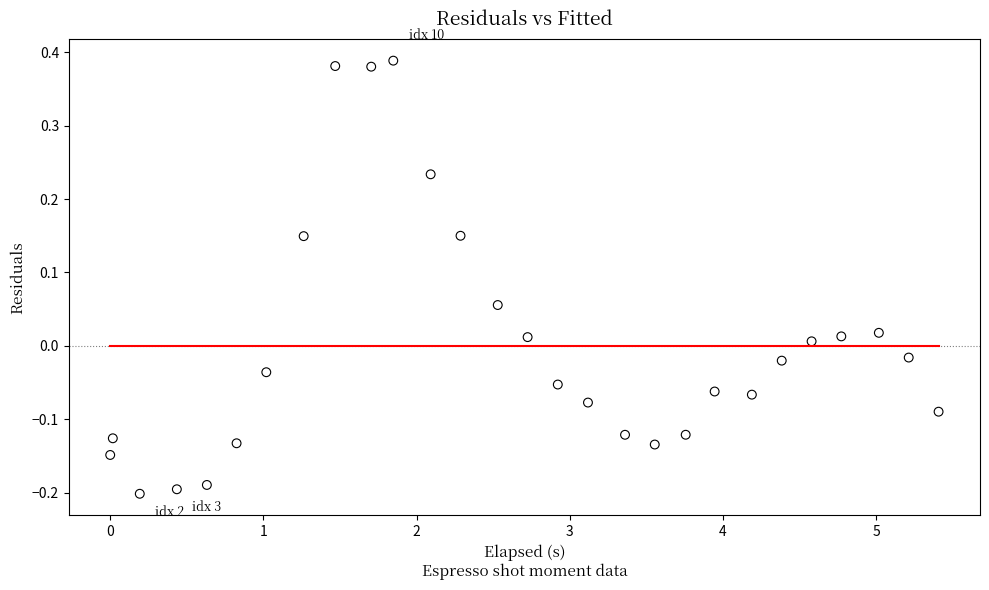

What is the range of Y values (max minus min)?

0.6